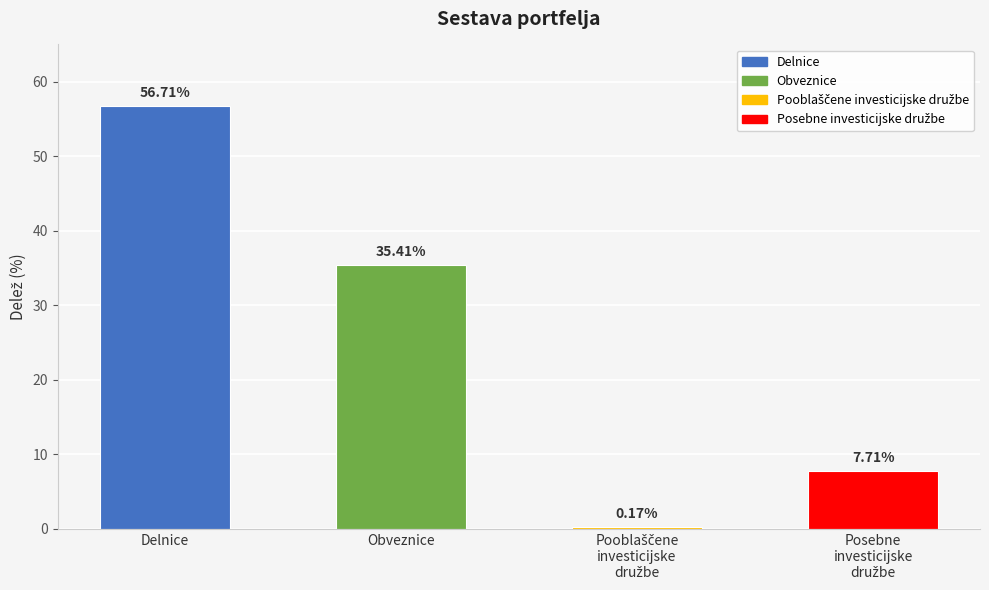

What is the sum of the values at Delnice and Obveznice?

92.1